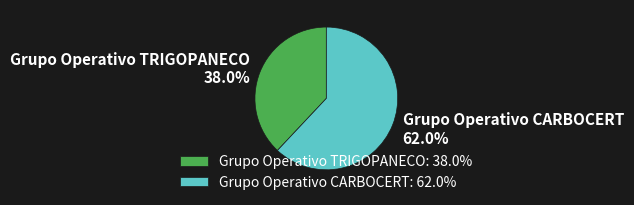

Is there a majority slice in this chart?

Yes